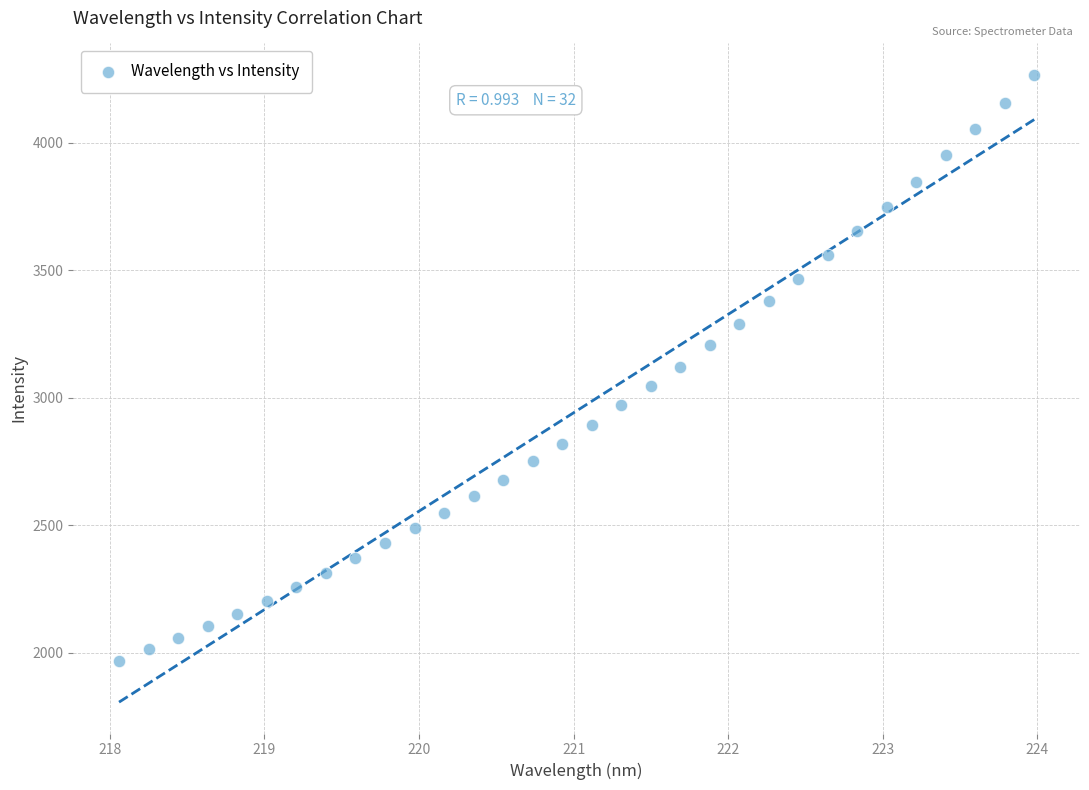

What is the range of Y values (max minus min)?

2297.6